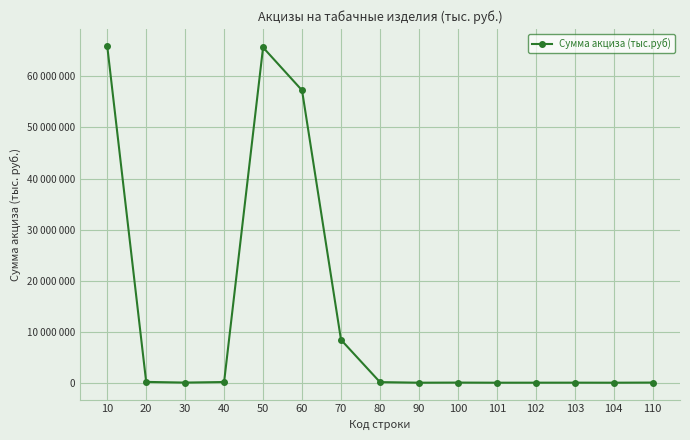

What is the ratio of the value at 70 to the value at 104?

25783.0